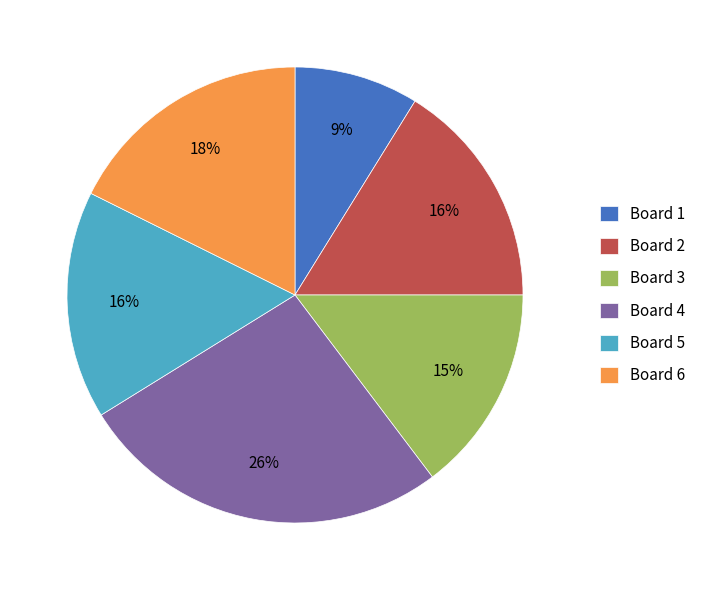

What percentage is the Board 4 slice, to the nearest percent?

26%